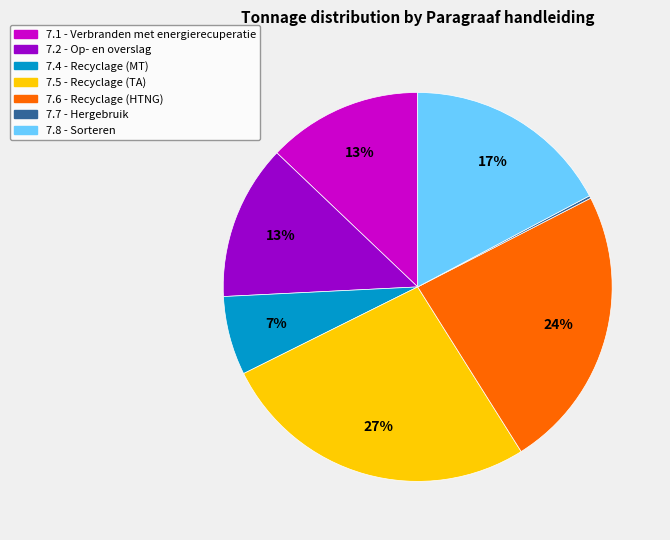

Does any single category account for the majority?

No